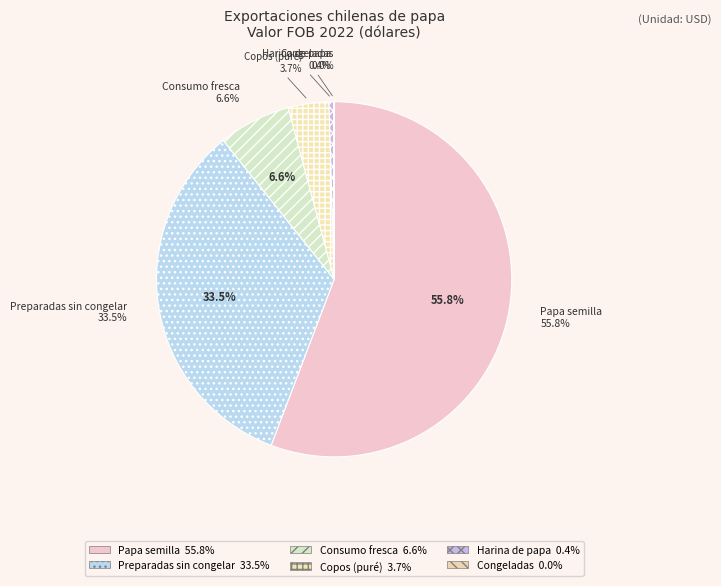

To the nearest percent, what is the difference between the Consumo fresca and Harina de papa slice percentages?

6%